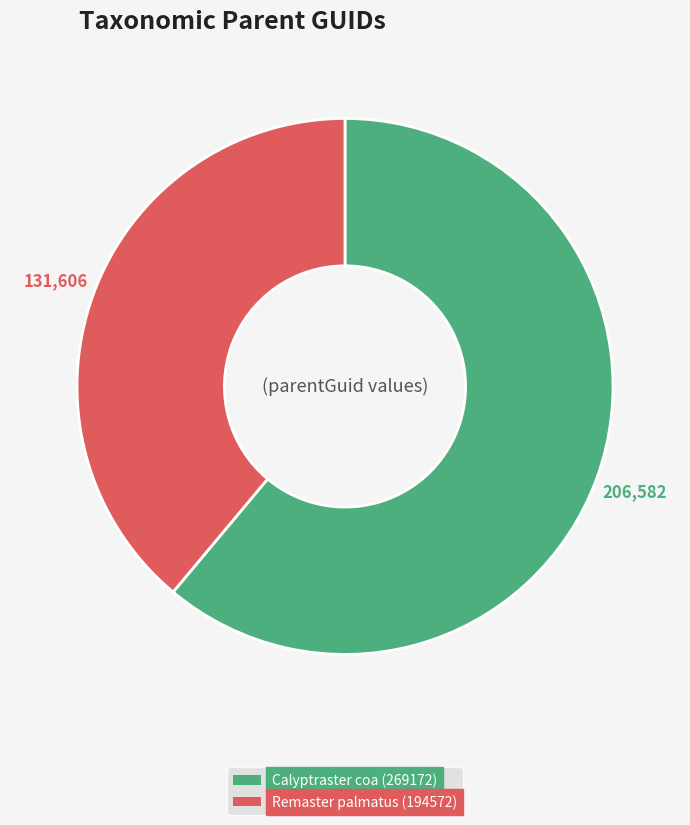

Is there a majority slice in this chart?

Yes